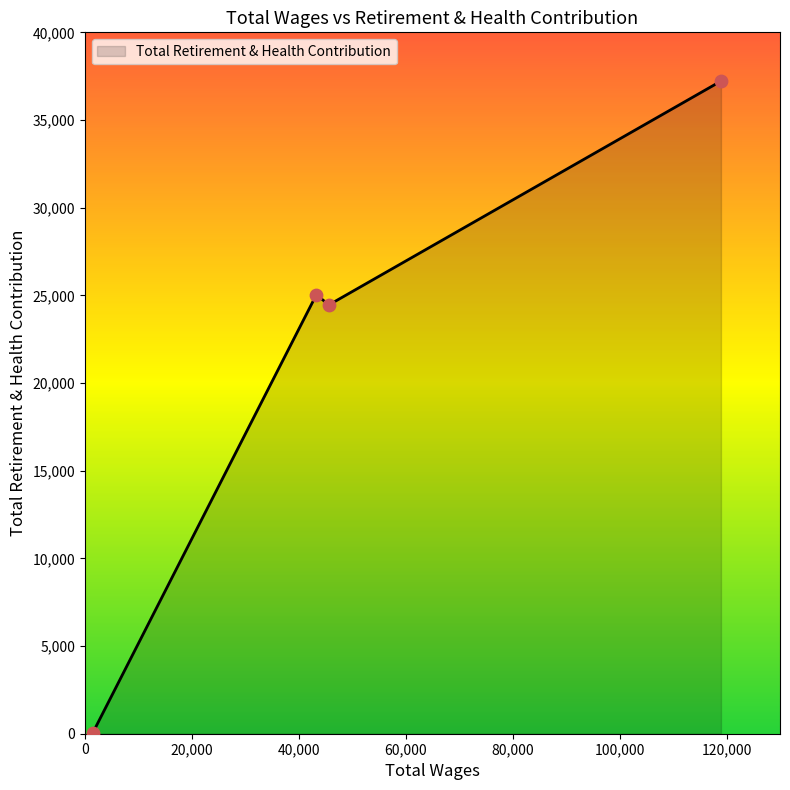

What is the maximum value shown in the chart?

37219